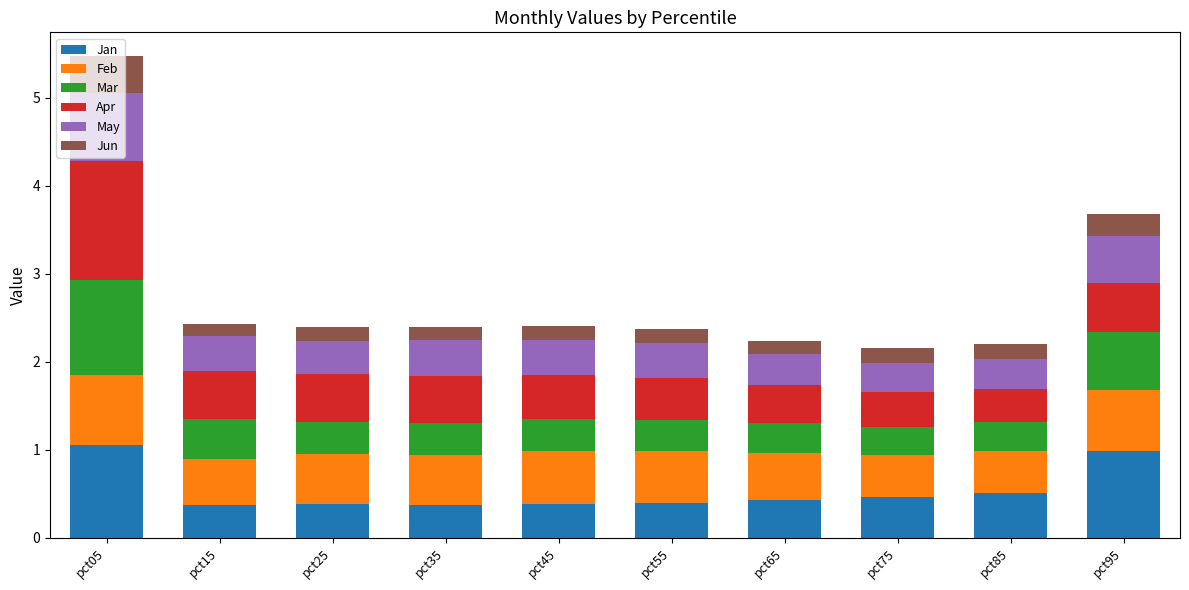

Is it true that Jan equals 0.4 at pct95?

False